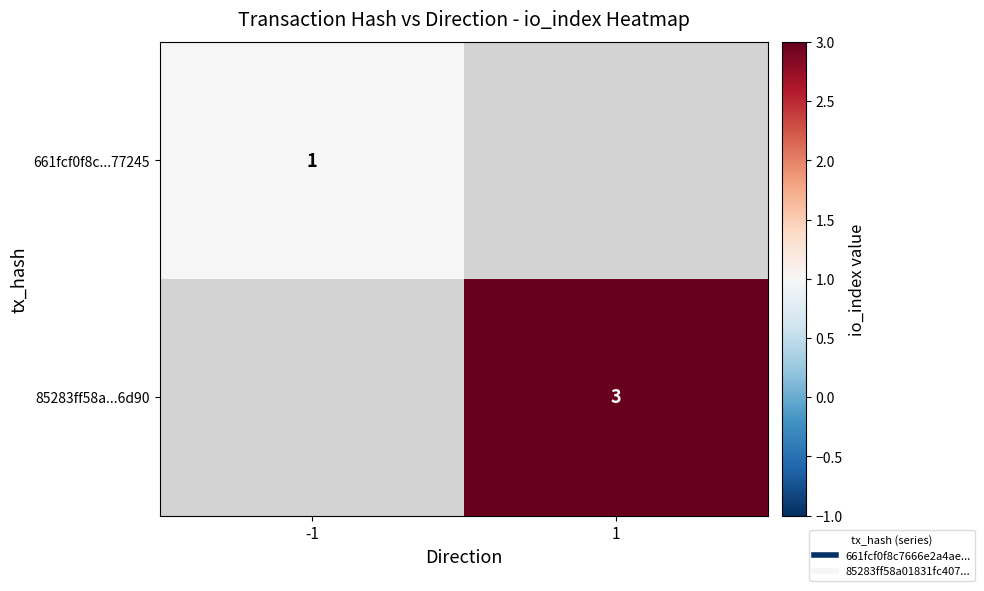

True or false: 661fcf0f8c...77245 has a value of 1.4 at -1.

False